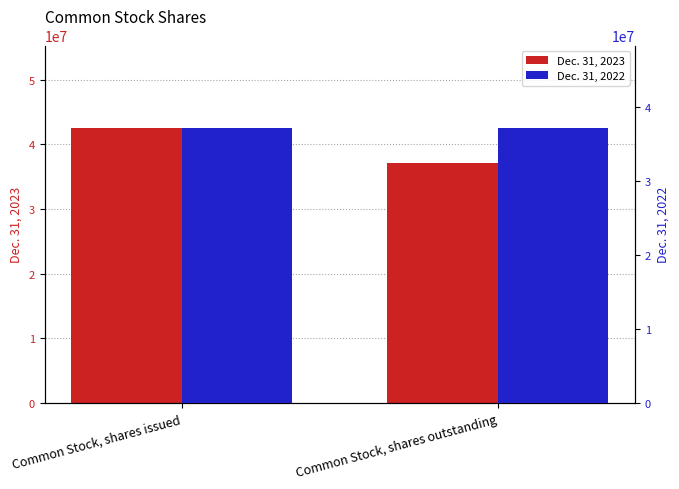

What is the value of the Dec. 31, 2023 bar at the 2nd from the left?

37196667